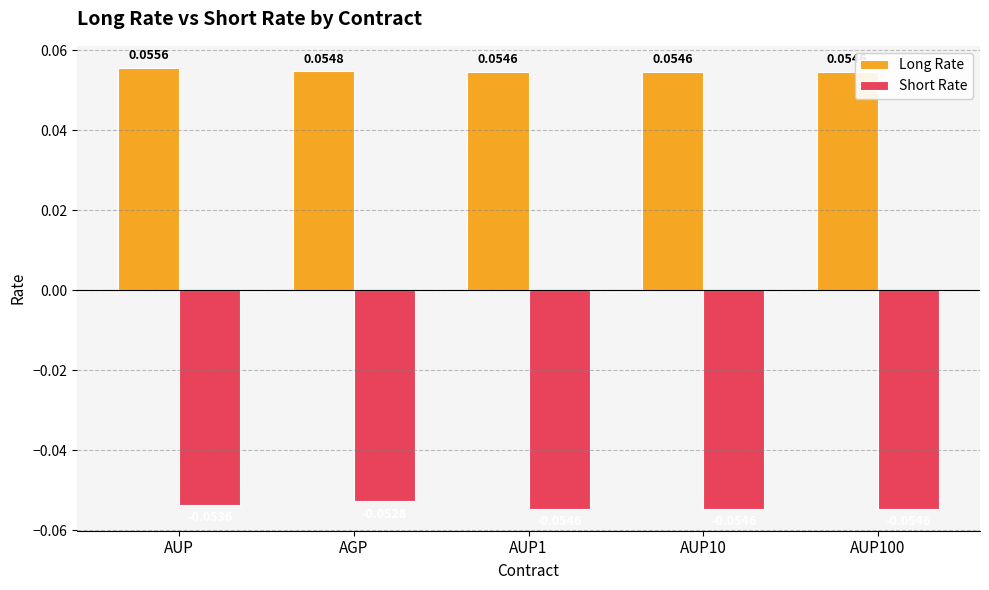

At which label does Short Rate reach its peak?

AGP